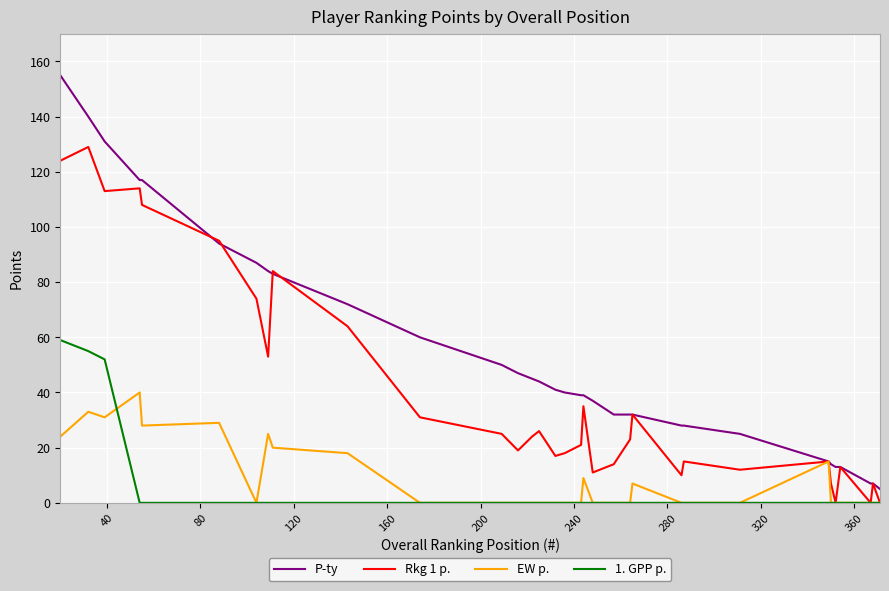

Reading right to left, transcribe all the data shown in this chart.

P-ty: 5	7	7	13	13	14	15	25	28	28	32	32	32	37	39	39	40	41	44	45	47	50	60	72	83	84	87	94	117	117	131	140	155
Rkg 1 p.: 0	7	0	13	0	7	15	12	15	10	32	23	14	11	35	21	18	17	26	24	19	25	31	64	84	53	74	95	108	114	113	129	124
EW p.: 0	0	0	0	0	0	15	0	0	0	7	0	0	0	9	0	0	0	0	0	0	0	0	18	20	25	0	29	28	40	31	33	24
1. GPP p.: 0	0	0	0	0	0	0	0	0	0	0	0	0	0	0	0	0	0	0	0	0	0	0	0	0	0	0	0	0	0	52	55	59